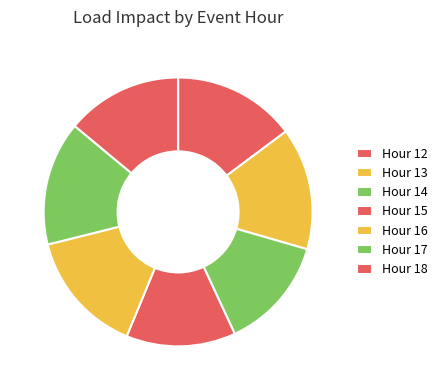

Count the number of slices in the pie.

7